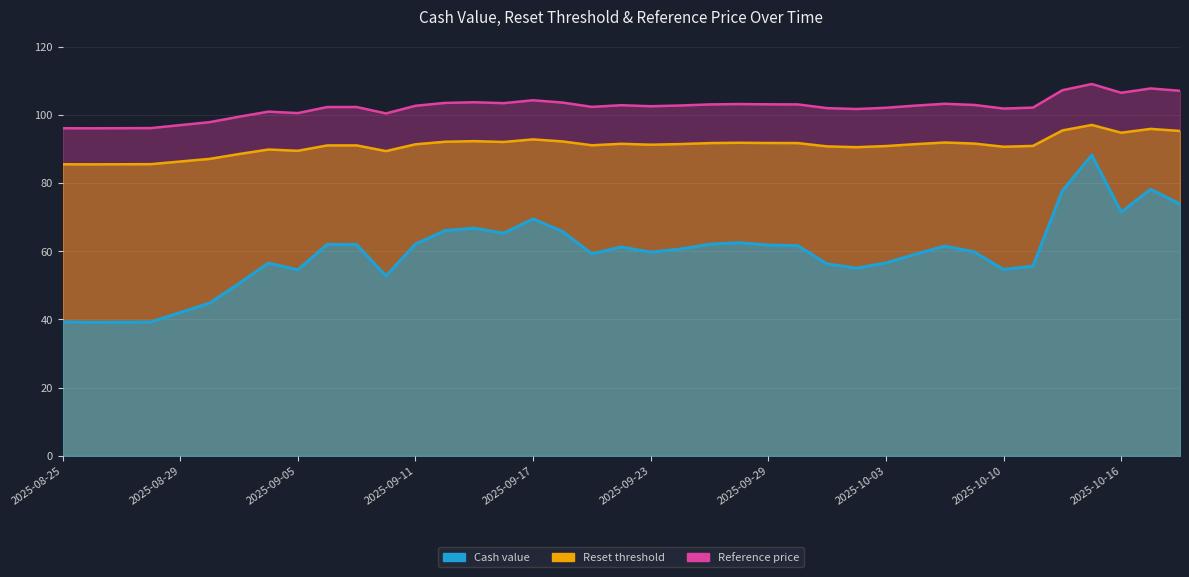

What is the label of the 20th point from the left?

2025-09-22